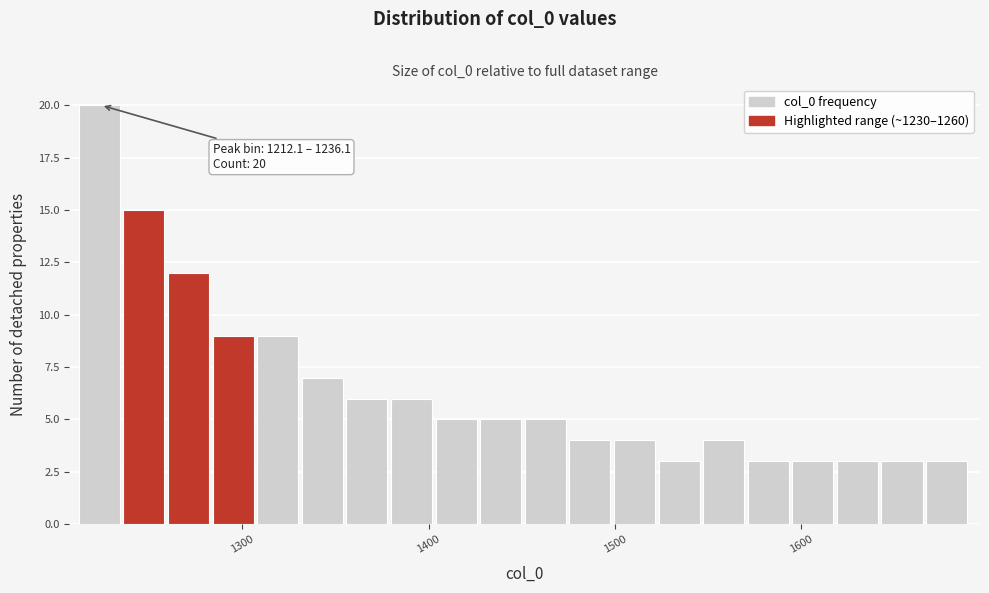

Read against the x-axis, roughly where is the centre of the tallest bar?

1220